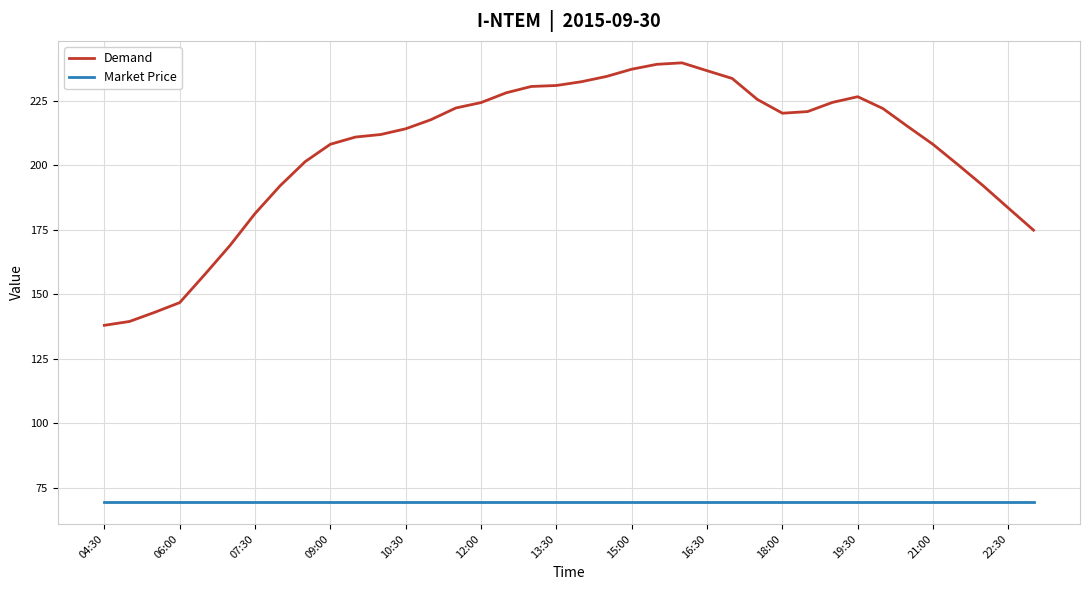

Which series has the largest total across all categories?

Demand